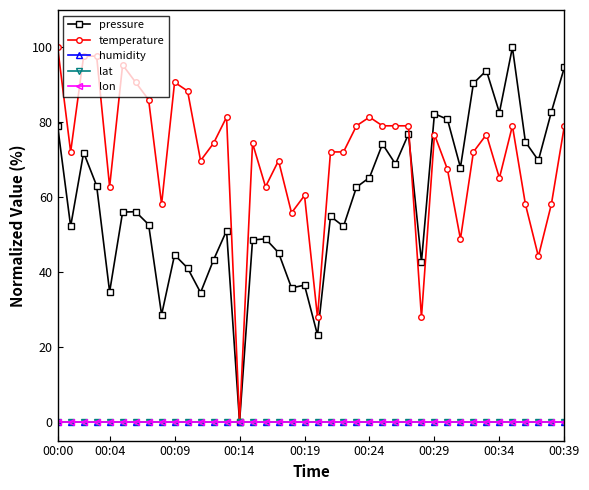

Is this an area chart (filled region under the line)?

No